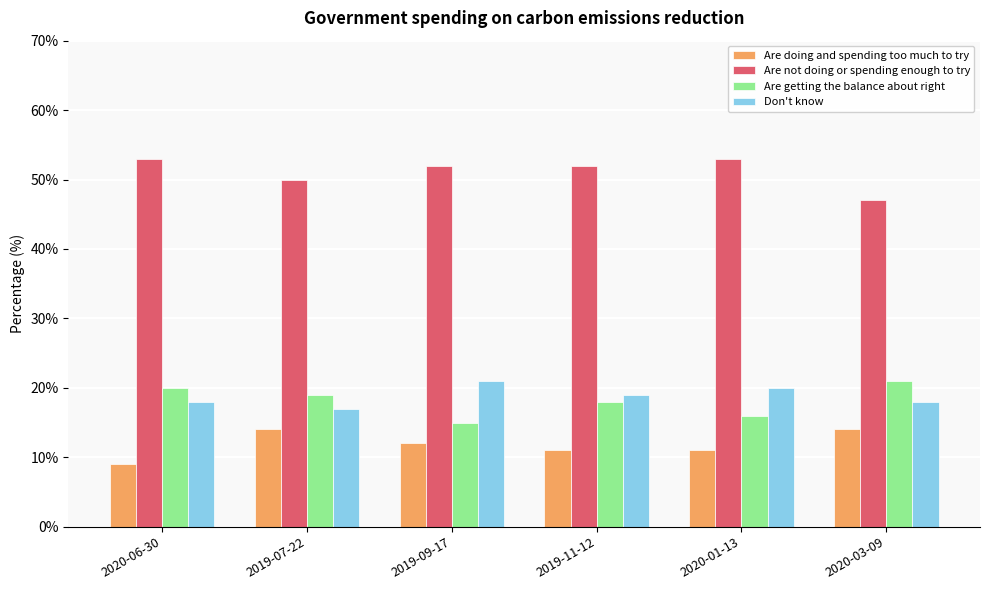

What is the difference between the highest and lowest values at 2019-11-12?

41.0